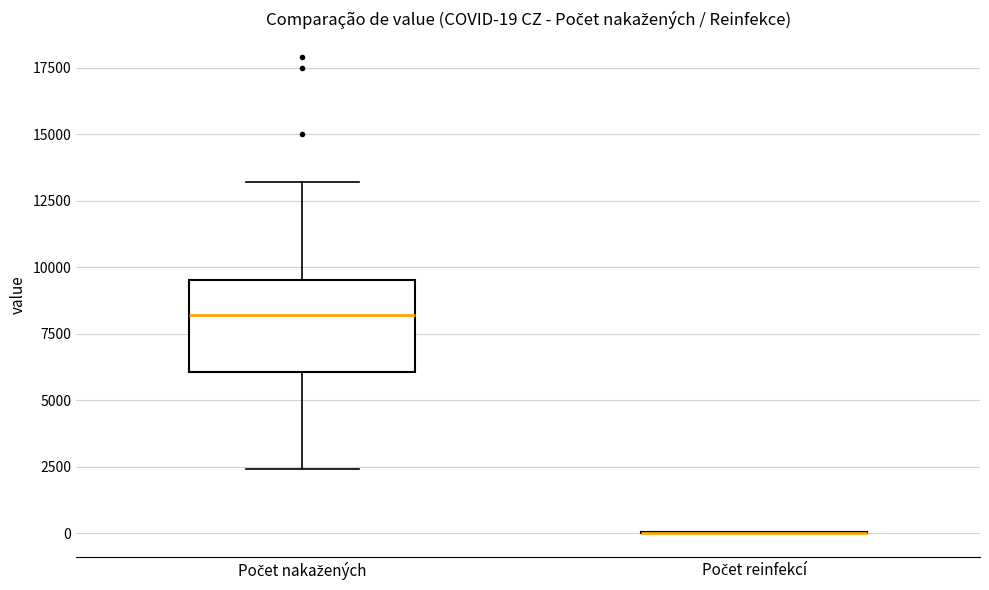

Comparing the boxes themselves (not the whiskers), which one is the tallest?

Počet nakažených